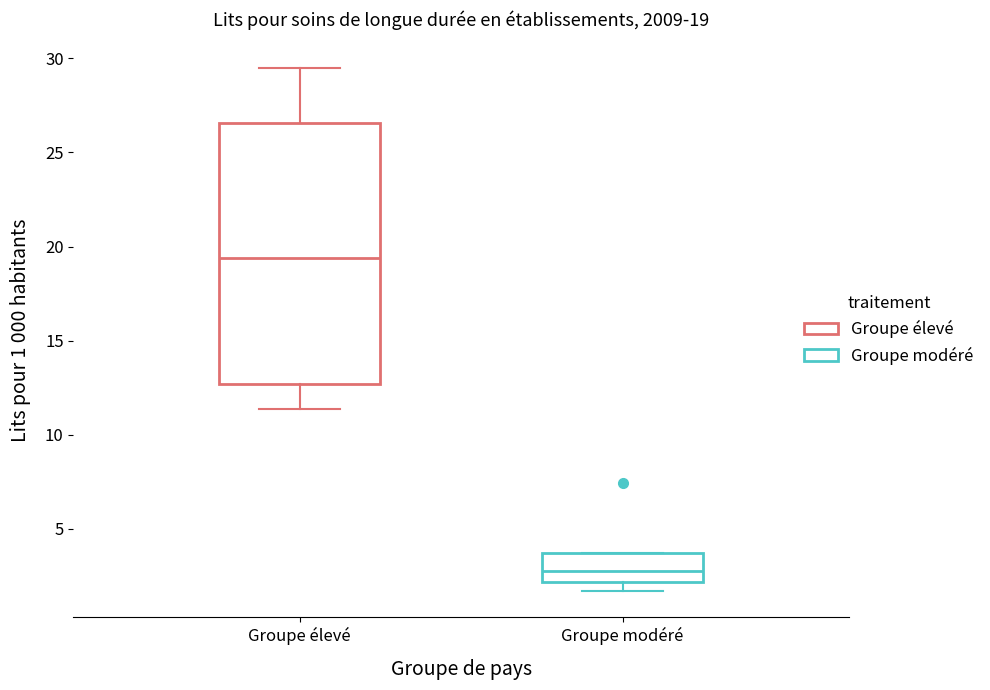

Which box has the highest median line?

Groupe élevé